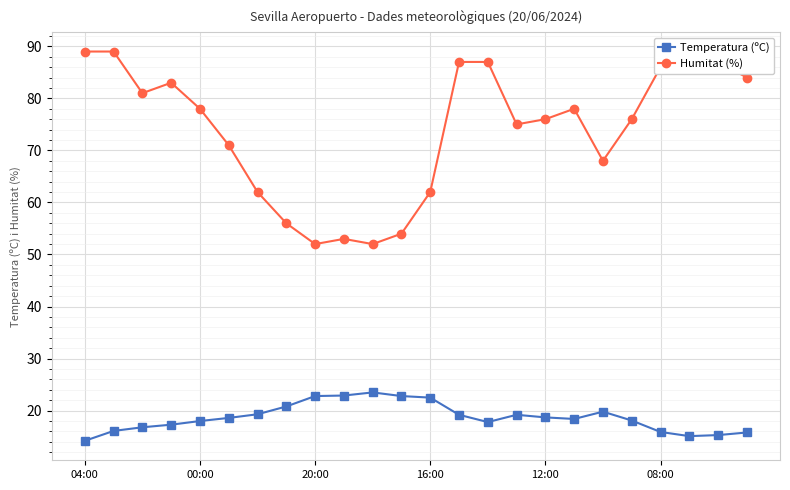

Is this an area chart (filled region under the line)?

No